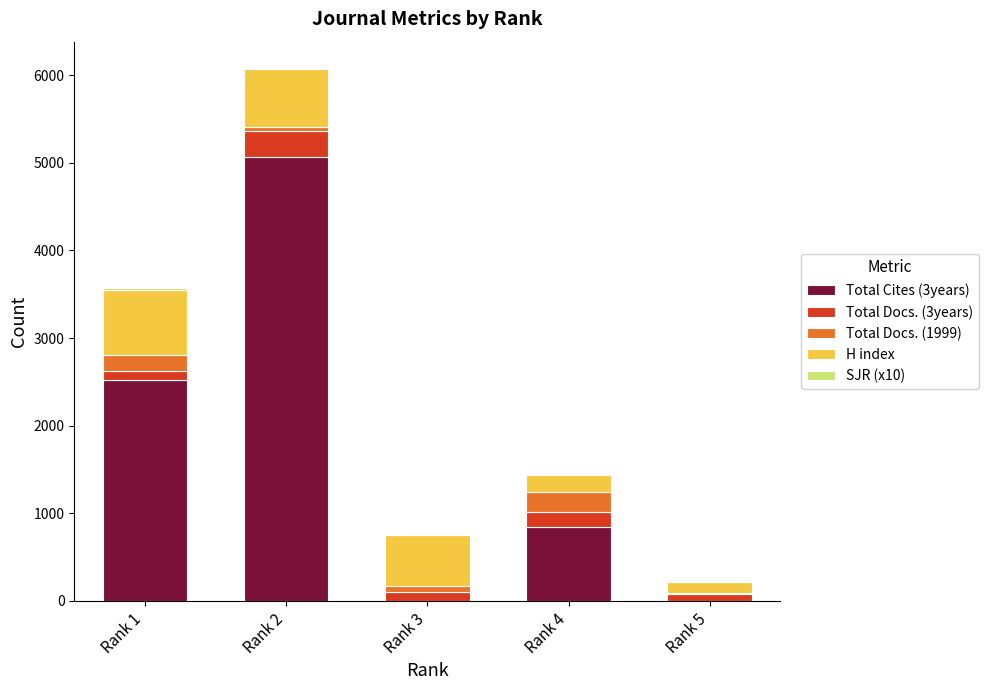

Where does the Total Docs. (1999) series first go above 63?

Rank 1